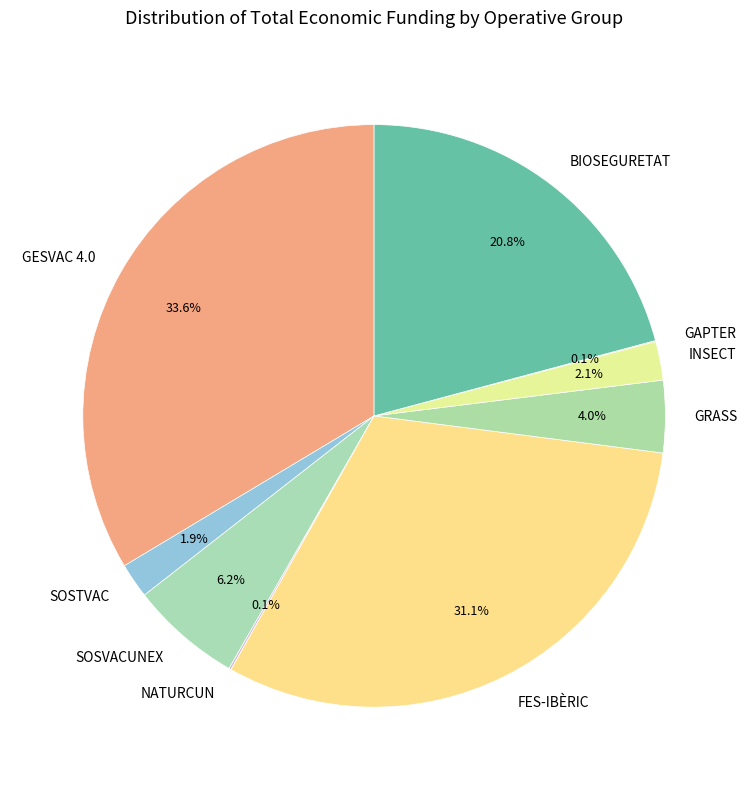

How much of the chart is everything except GESVAC 4.0?

66.4%